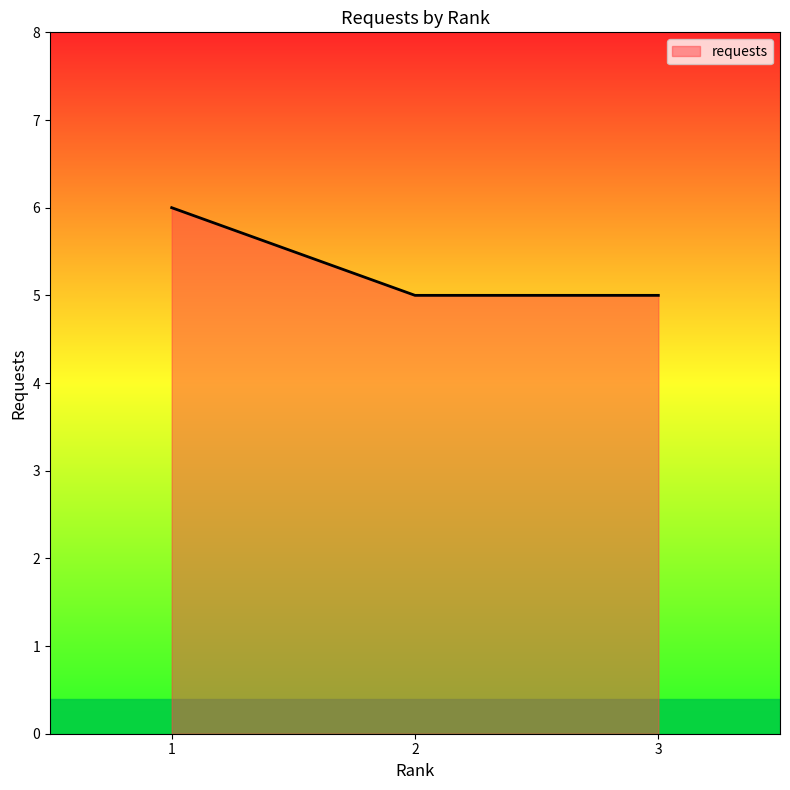

Is it true that the value at 2 is 5?

True